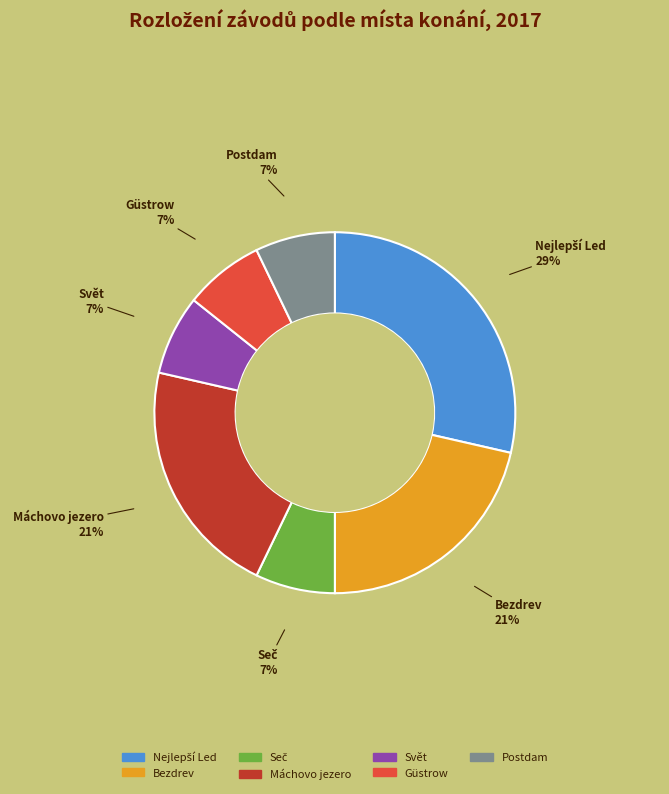

What percentage is the Svět slice, to the nearest percent?

7%